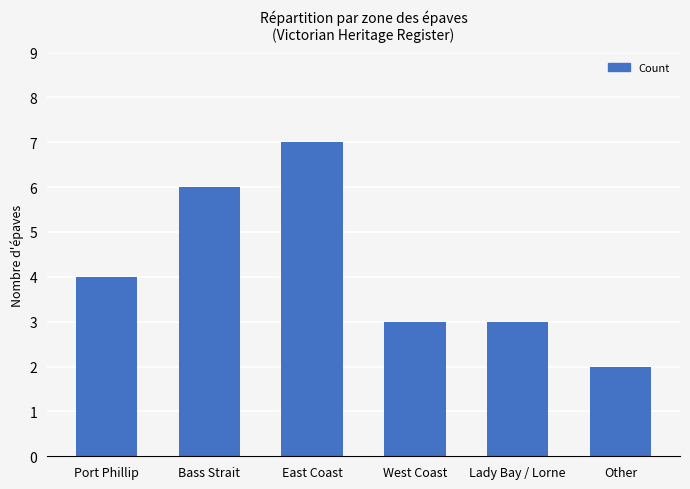

Count the values in the range 3 to 6.

4